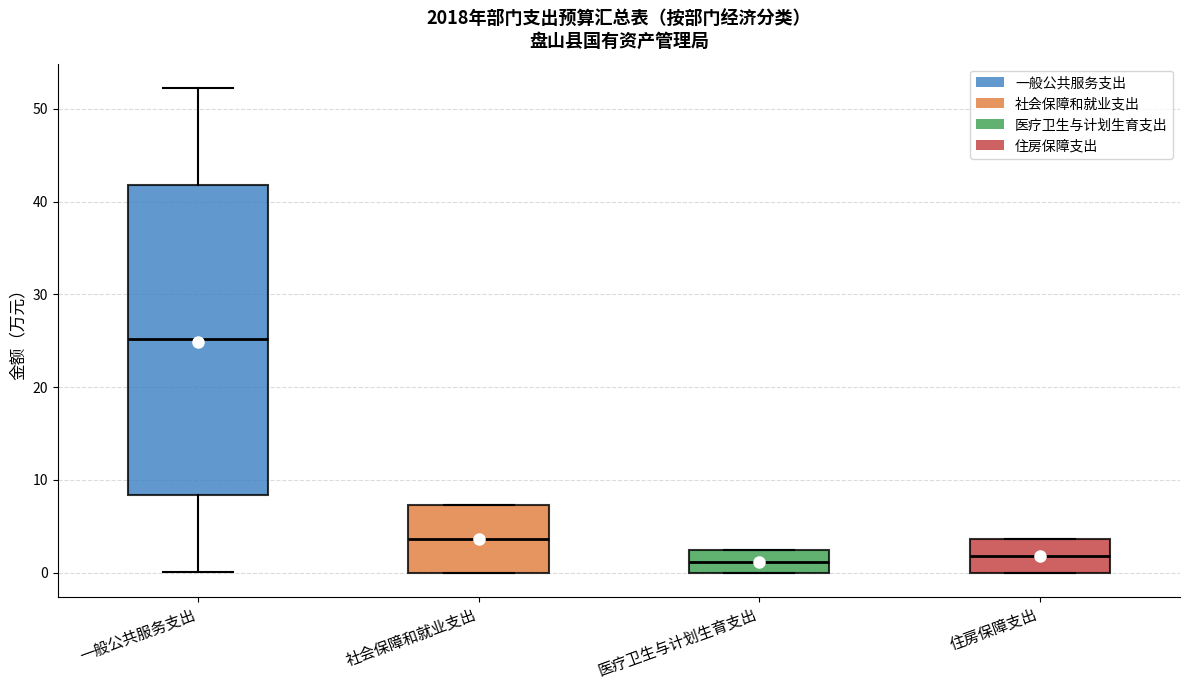

Reading left to right, transcribe this box plot: for each box, give where its median line is, the range the box spans, and where its two whiskers end, as read against the y-axis. The values are not printed on the chart, so give them approximately, as read against the axis.

一般公共服务支出: median 25, box 8 to 42, whiskers 0 to 52
社会保障和就业支出: median 4, box 0 to 7, whiskers 0 to 7
医疗卫生与计划生育支出: median 1, box 0 to 2, whiskers 0 to 2
住房保障支出: median 2, box 0 to 4, whiskers 0 to 4